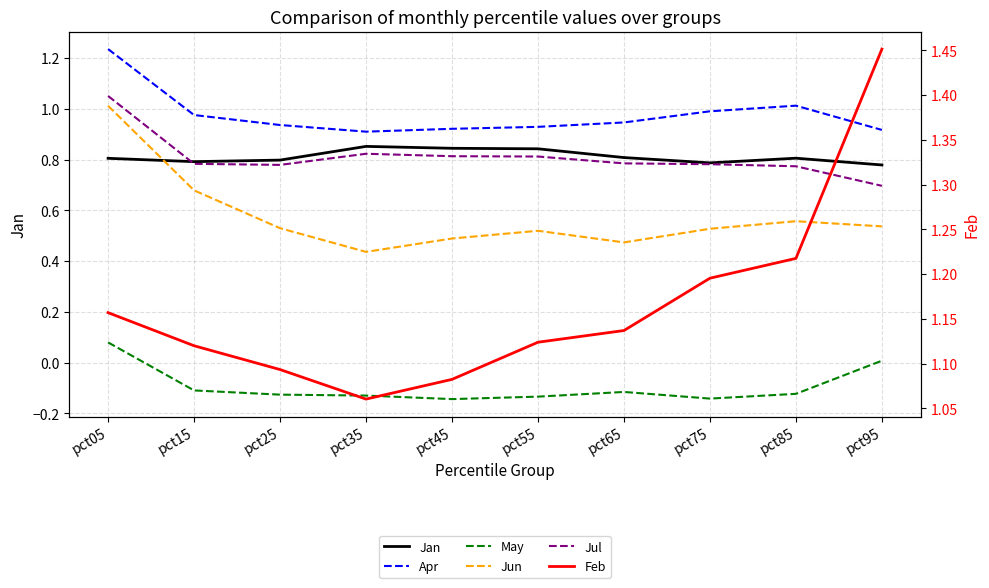

Where do Feb and Apr first cross each other?

pct05 and pct15